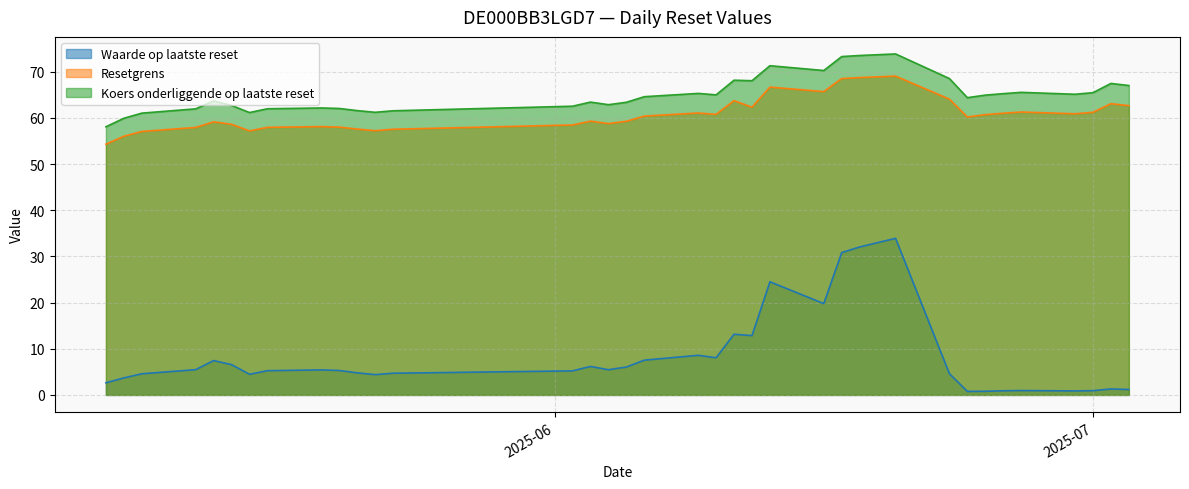

Rank the categories by Resetgrens value from highest to lowest.

2025-06-20, 2025-06-18, 2025-06-17, 2025-06-13, 2025-06-16, 2025-06-23, 2025-06-11, 2025-07-02, 2025-07-03, 2025-06-12, 2025-06-27, 2025-07-01, 2025-06-09, 2025-06-26, 2025-06-30, 2025-06-10, 2025-06-25, 2025-06-06, 2025-06-24, 2025-06-03, 2025-06-05, 2025-05-13, 2025-06-04, 2025-05-14, 2025-06-02, 2025-05-19, 2025-05-20, 2025-05-16, 2025-05-12, 2025-05-21, 2025-05-23, 2025-05-22, 2025-05-15, 2025-05-09, 2025-05-08, 2025-05-07